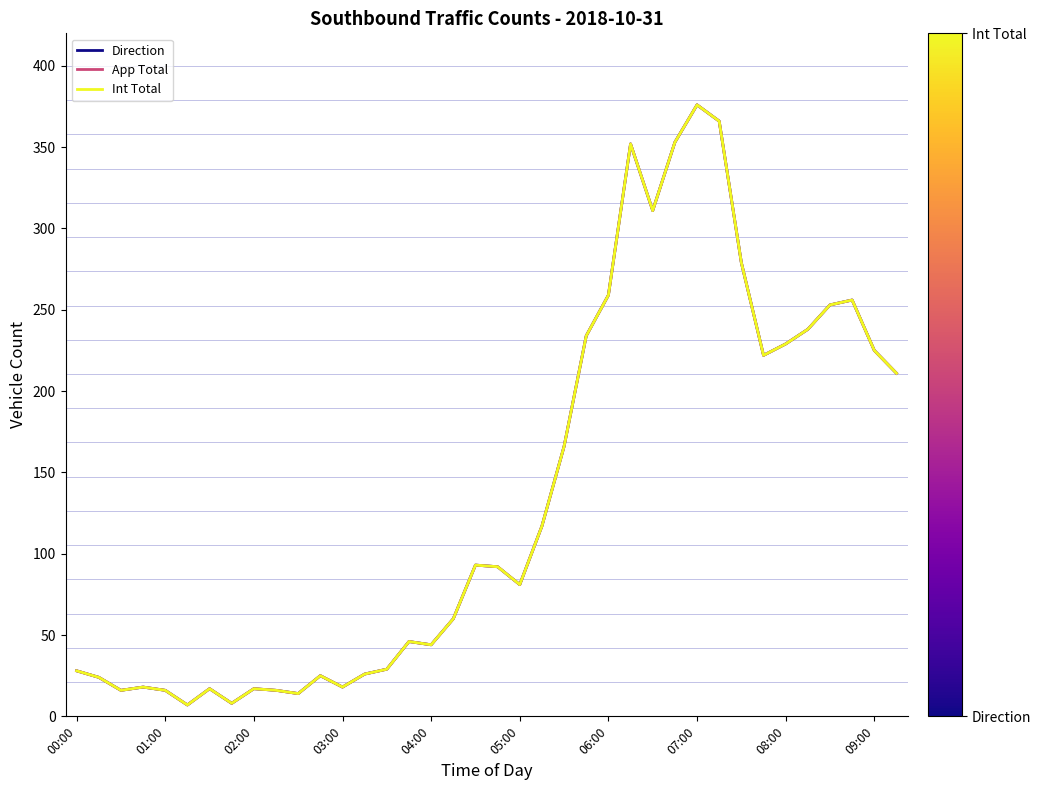

Is this an area chart (filled region under the line)?

No